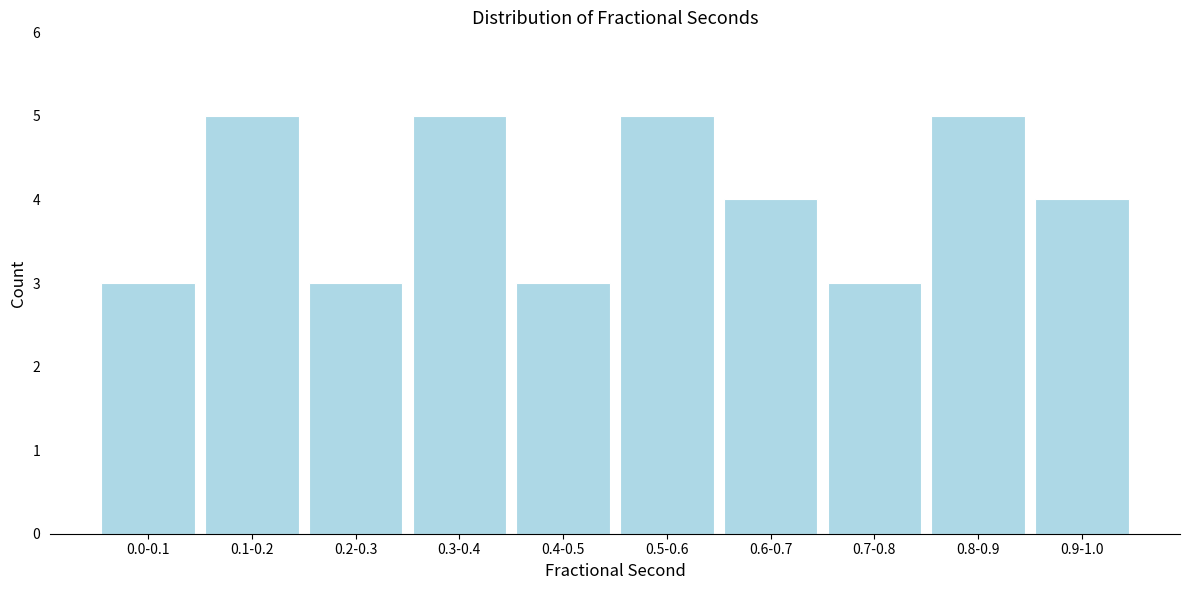

Reading left to right, transcribe all the data shown in this chart.

0.0-0.1=3	0.1-0.2=5	0.2-0.3=3	0.3-0.4=5	0.4-0.5=3	0.5-0.6=5	0.6-0.7=4	0.7-0.8=3	0.8-0.9=5	0.9-1.0=4